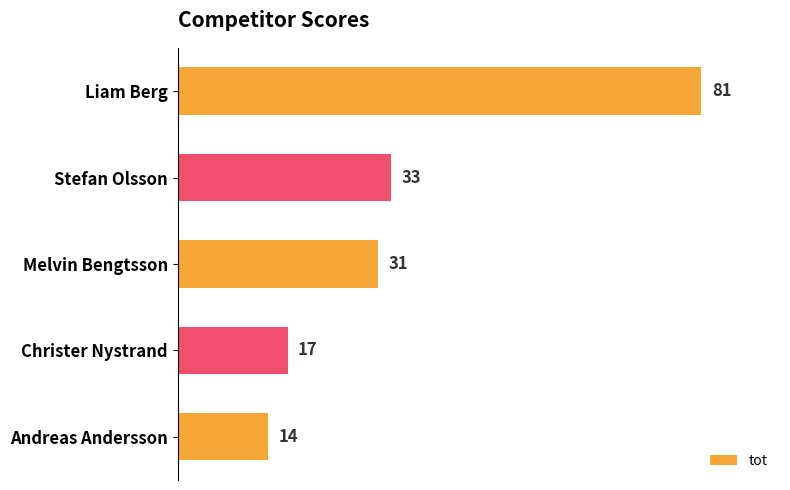

Reading bottom to top, list all the values displayed in this chart.

14	17	31	33	81